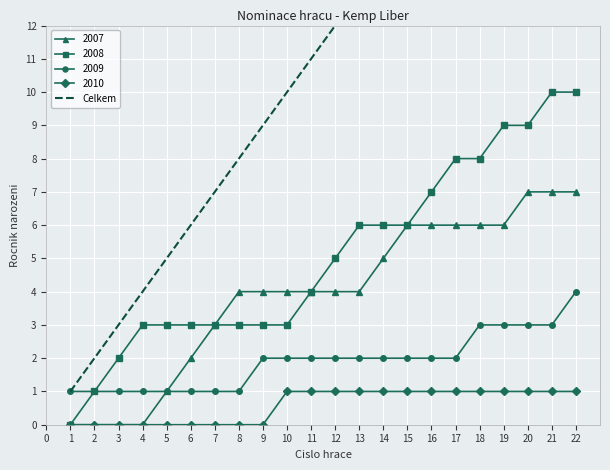

True or false: 2010 and 2009 cross at least once.

False